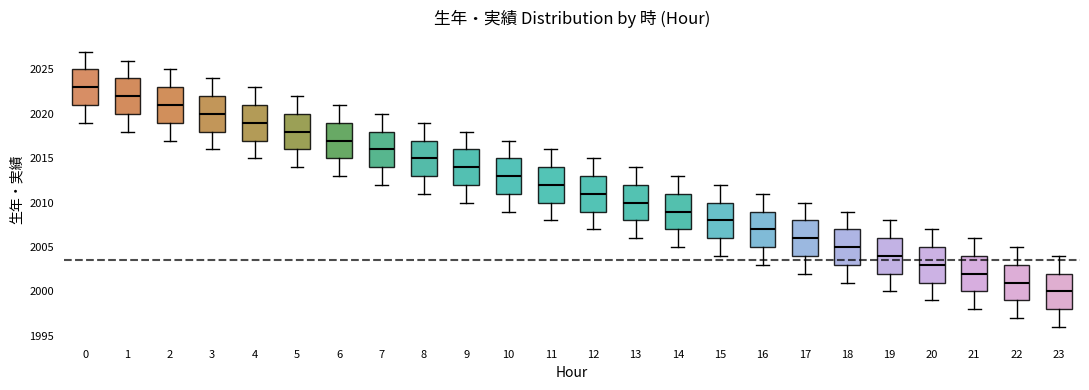

Where is the upper edge of the box at x = 8 on the y-axis? The values are not printed on the chart, so give them approximately, as read against the axis.

2017